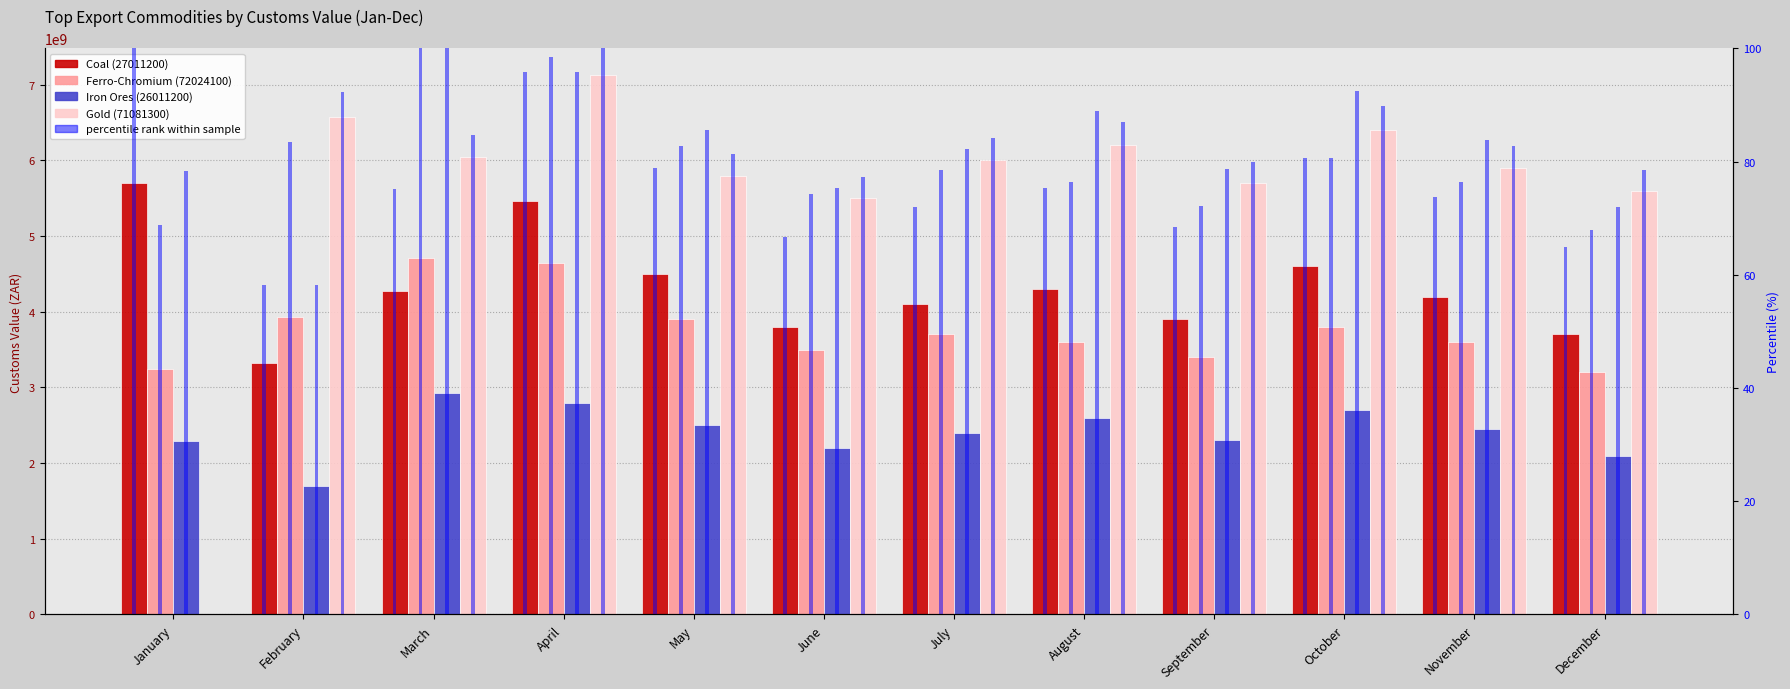

Reading left to right, transcribe all the data shown in this chart.

Coal (27011200): 5700078778	3319929301	4280926395	5466793683	4500000000	3800000000	4100000000	4300000000	3900000000	4600000000	4200000000	3700000000
Ferro-Chromium (72024100): 3243175833	3935662680	4710637113	4639160111	3900000000	3500000000	3700000000	3600000000	3400000000	3800000000	3600000000	3200000000
Iron Ores (26011200): 2286370682	1701794891	2920261421	2800000000	2500000000	2200000000	2400000000	2600000000	2300000000	2700000000	2450000000	2100000000
Gold (71081300): 0	6572895819	6039495045	7122961548	5800000000	5500000000	6000000000	6200000000	5700000000	6400000000	5900000000	5600000000